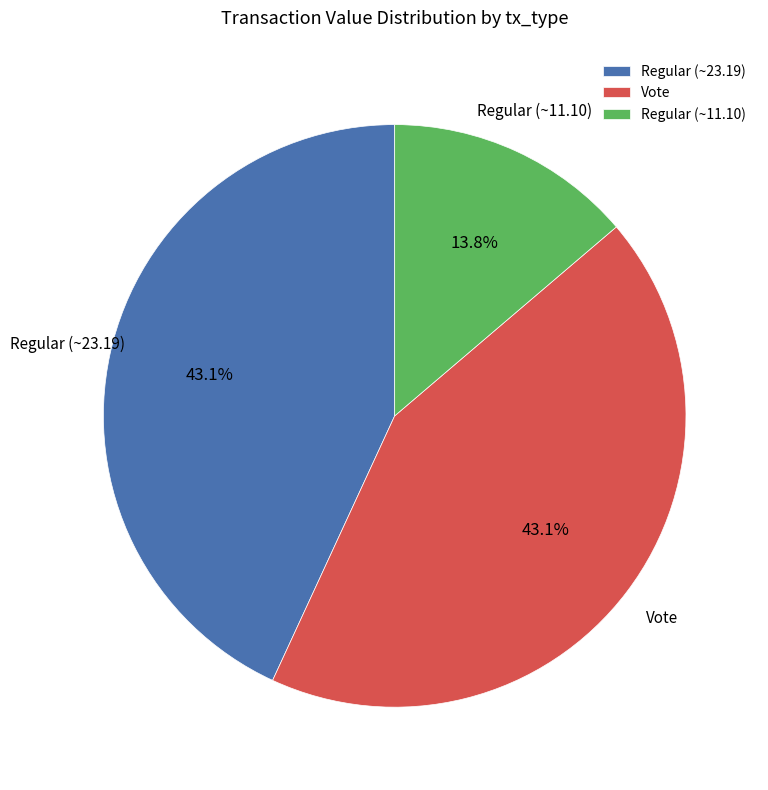

What is the ratio of the value at Regular (~23.19) to the value at Regular (~11.10)?

3.1